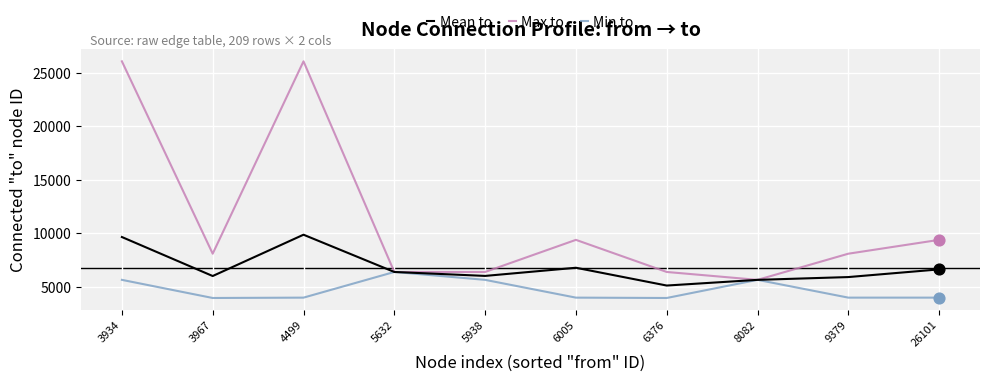

Between 4499 and 26101, which series saw the biggest shift?

Max to